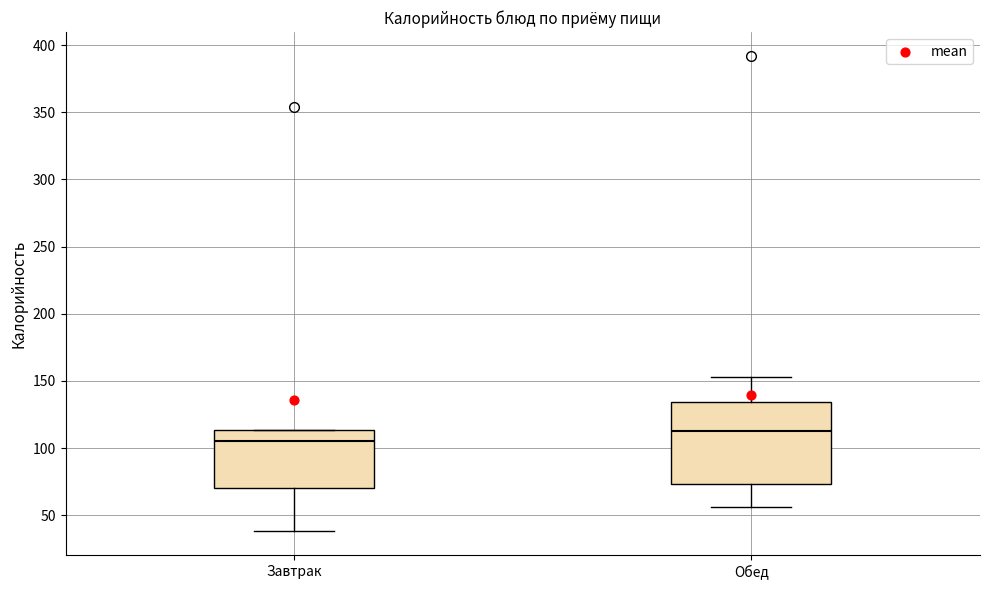

Where does the lower whisker of the box for Обед end on the y-axis? The values are not printed on the chart, so give them approximately, as read against the axis.

55